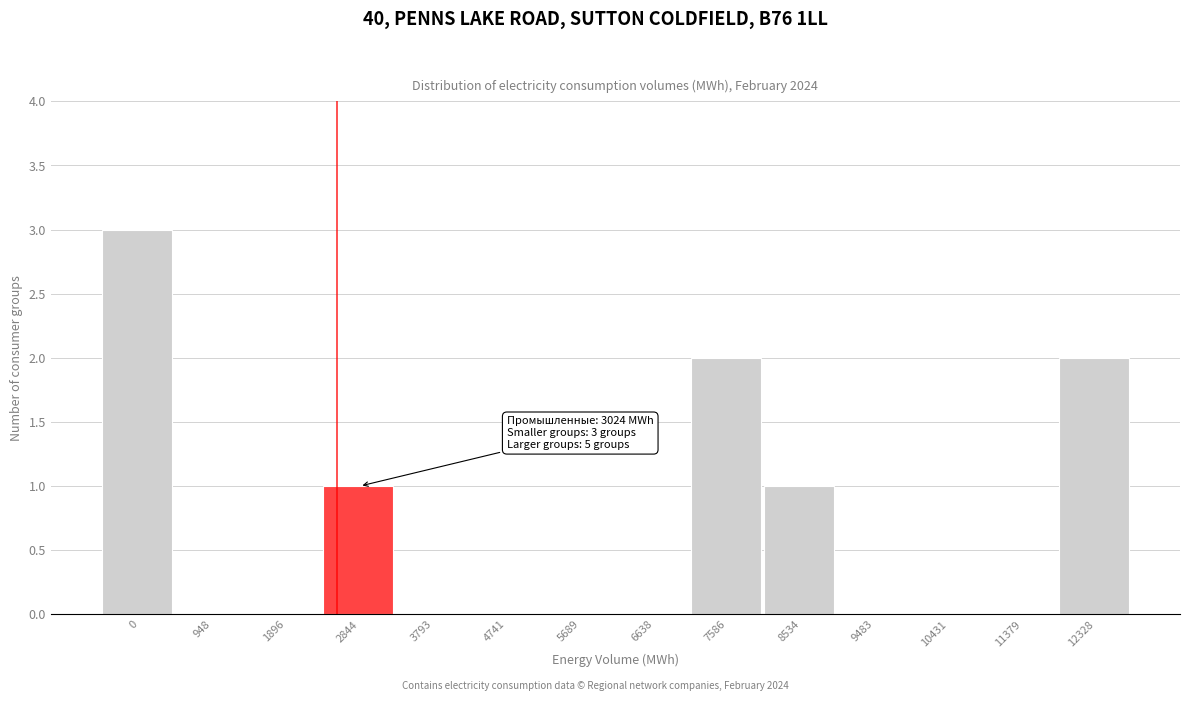

Reading left to right, what are all the values shown in this chart?

0=3	948=0	1896=0	2844=1	3793=0	4741=0	5689=0	6638=0	7586=2	8534=1	9483=0	10431=0	11379=0	12328=2